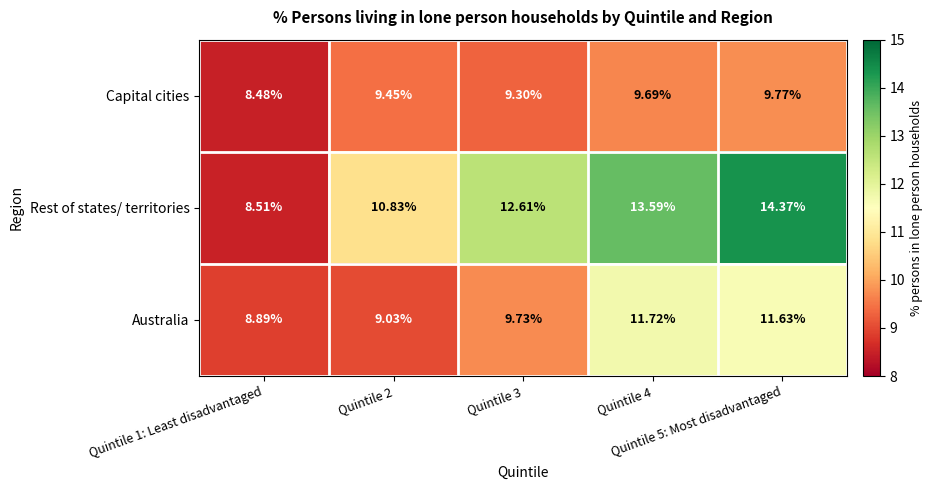

List the series in order of their overall mean, lowest first.

Capital cities, Australia, Rest of states/ territories